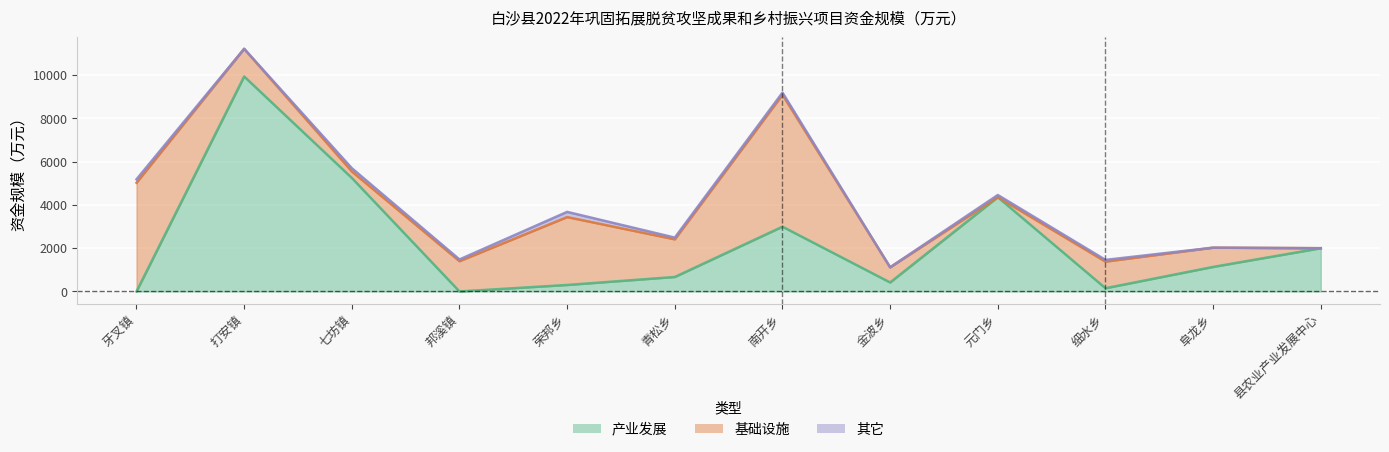

True or false: 其它 has more than 1 points higher than both neighbors.

True